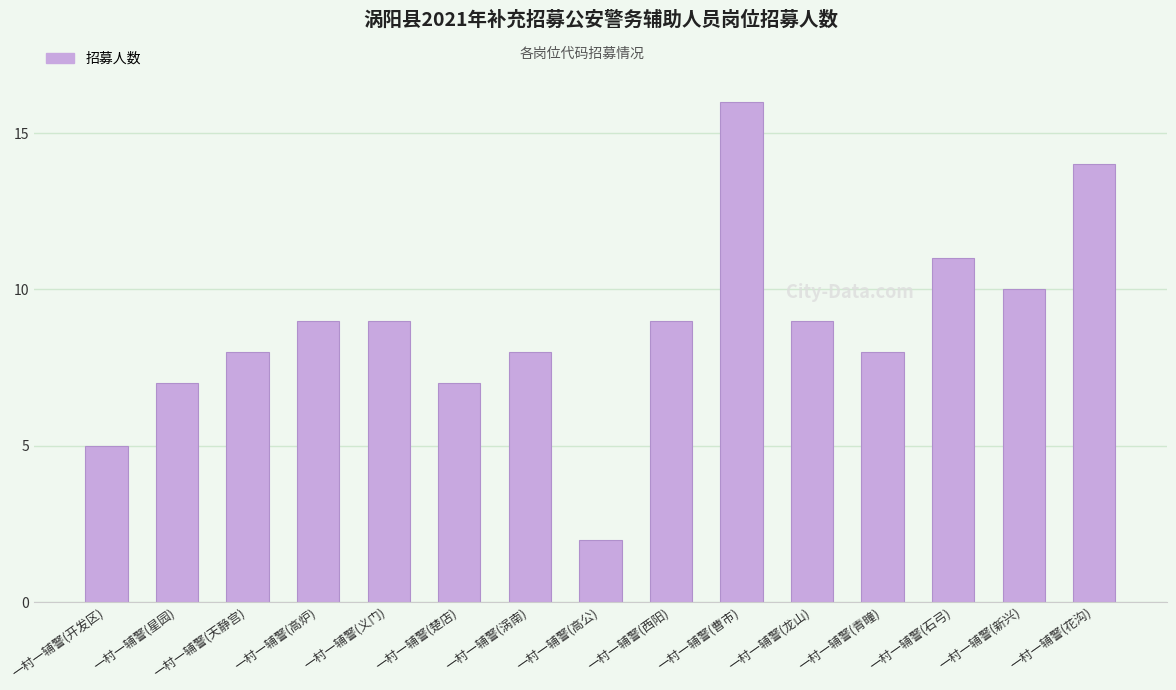

Read the value at 一村一辅警(石弓).

11